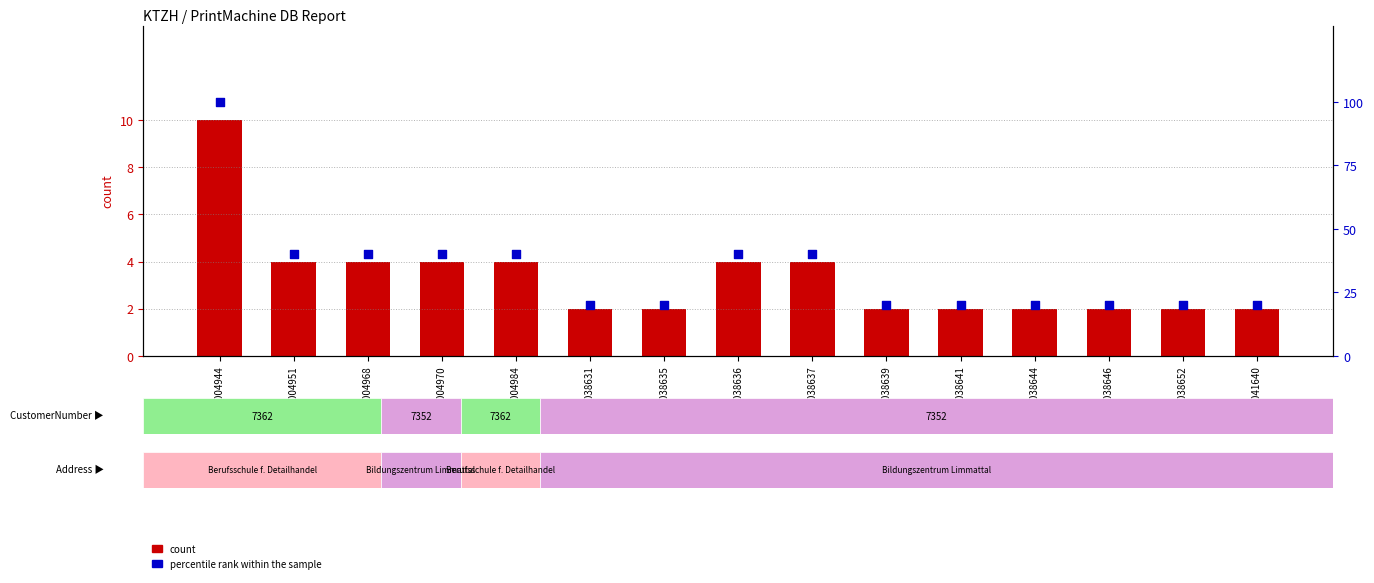

At how many categories does at least one series exceed 24?

7